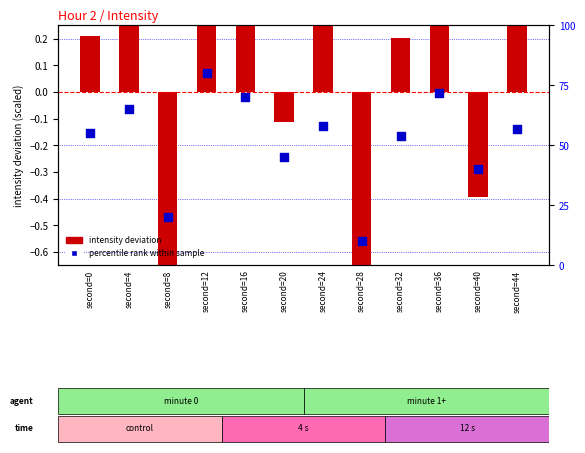

What is the total value across all series at second=32?

54.2